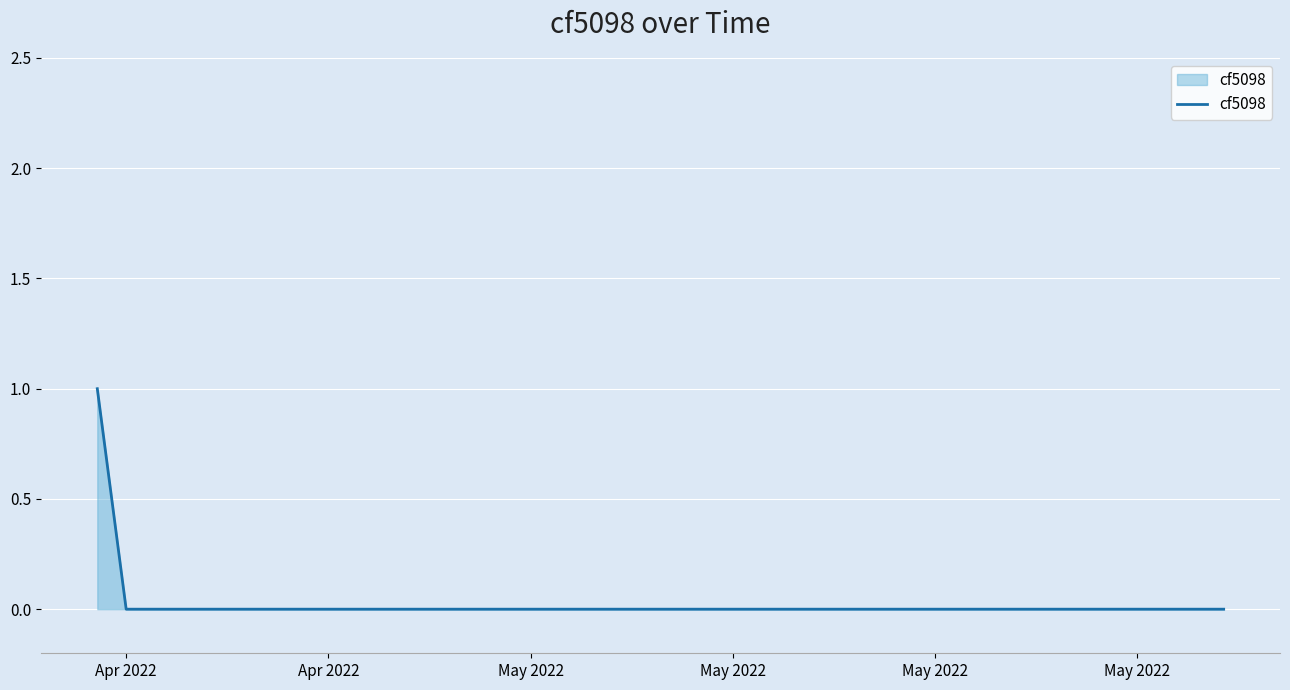

Is this an area chart (filled region under the line)?

Yes